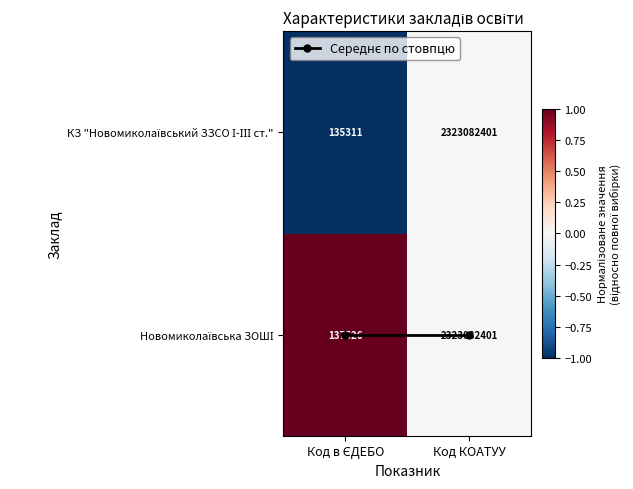

At which category is the sum across all series the highest?

Код КОАТУУ